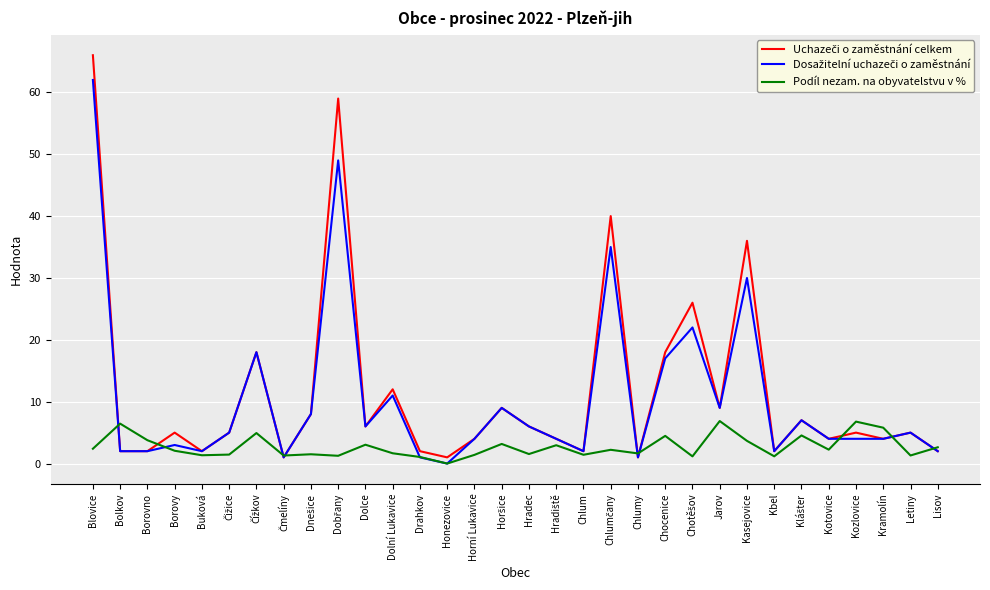

Which label corresponds to the largest value in the chart?

Blovice